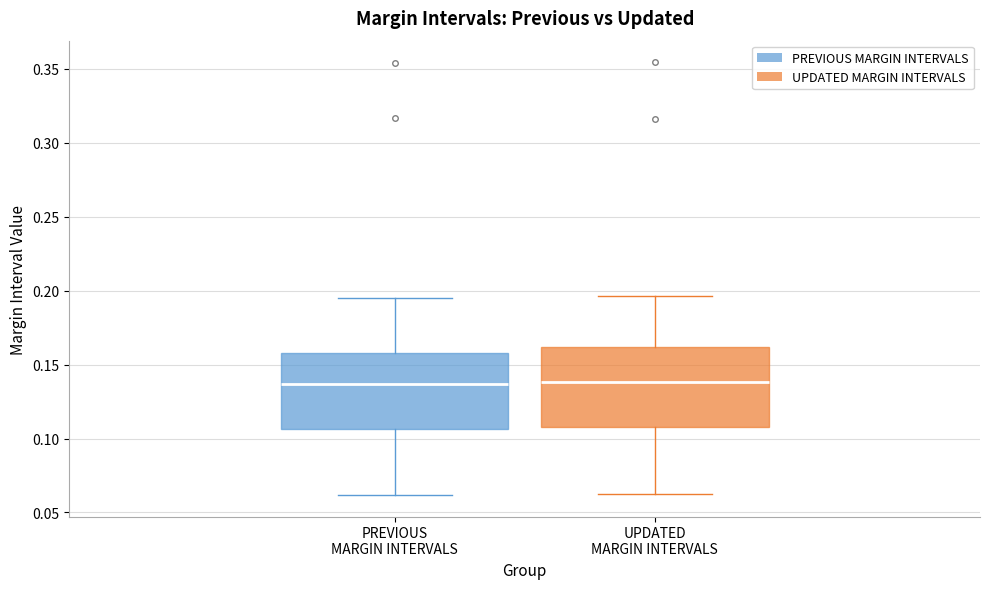

Reading left to right, transcribe this box plot: for each box, give where its median line is, the range the box spans, and where its two whiskers end, as read against the y-axis. The values are not printed on the chart, so give them approximately, as read against the axis.

PREVIOUS MARGIN INTERVALS: median 0.135, box 0.105 to 0.160, whiskers 0.060 to 0.195
UPDATED MARGIN INTERVALS: median 0.140, box 0.110 to 0.160, whiskers 0.065 to 0.195